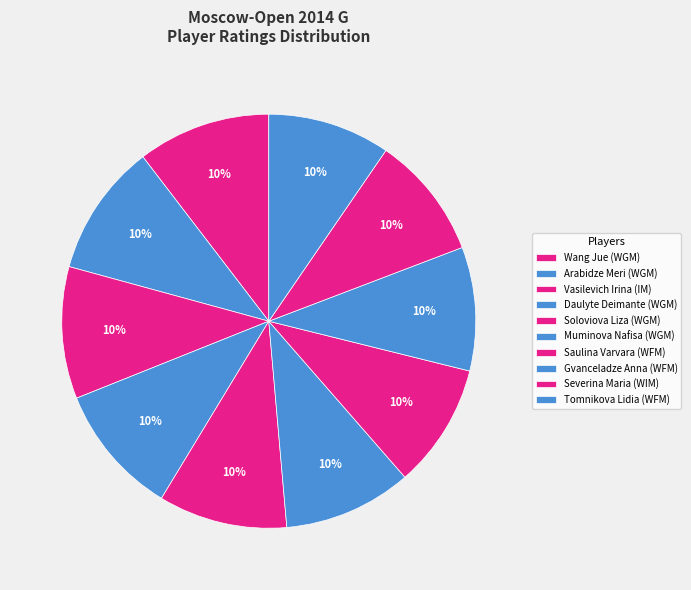

Is there any slice that represents more than half of the pie?

No